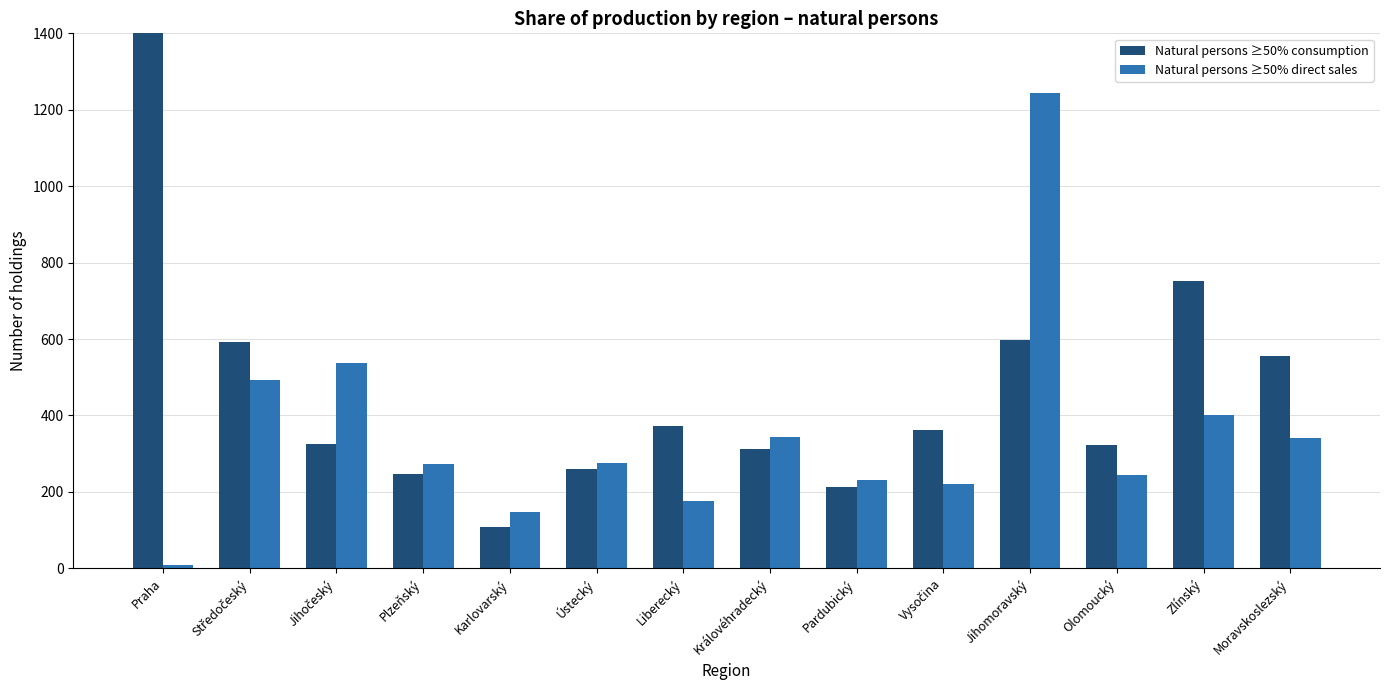

At Olomoucký, list the series in order from largest to smallest.

Natural persons ≥50% consumption, Natural persons ≥50% direct sales